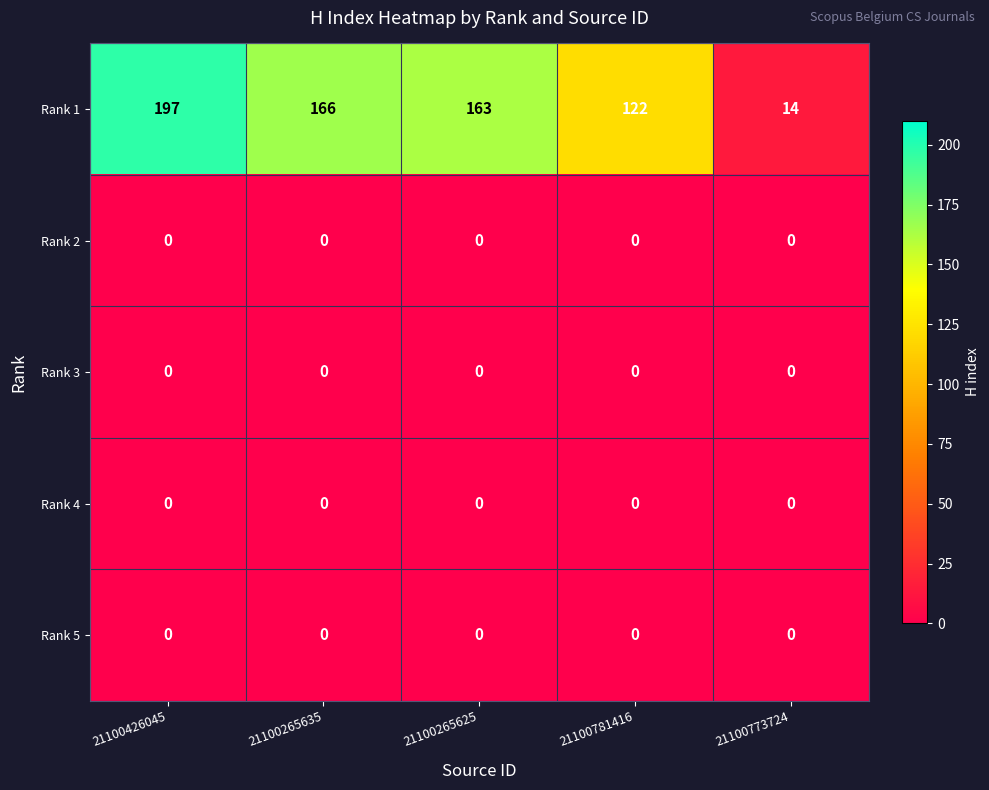

Which series has the largest total across all categories?

Rank 1